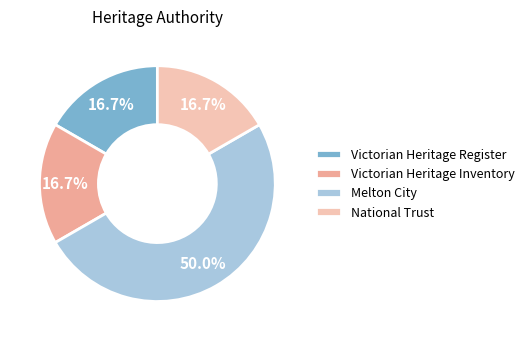

What portion of the pie excludes Melton City?

50.0%